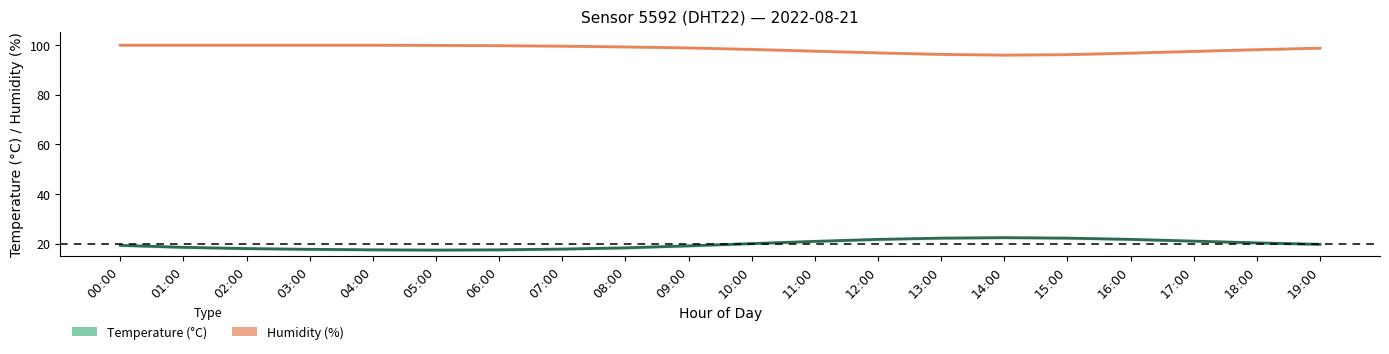

True or false: Humidity (%) and Temperature (°C) cross at least once.

False